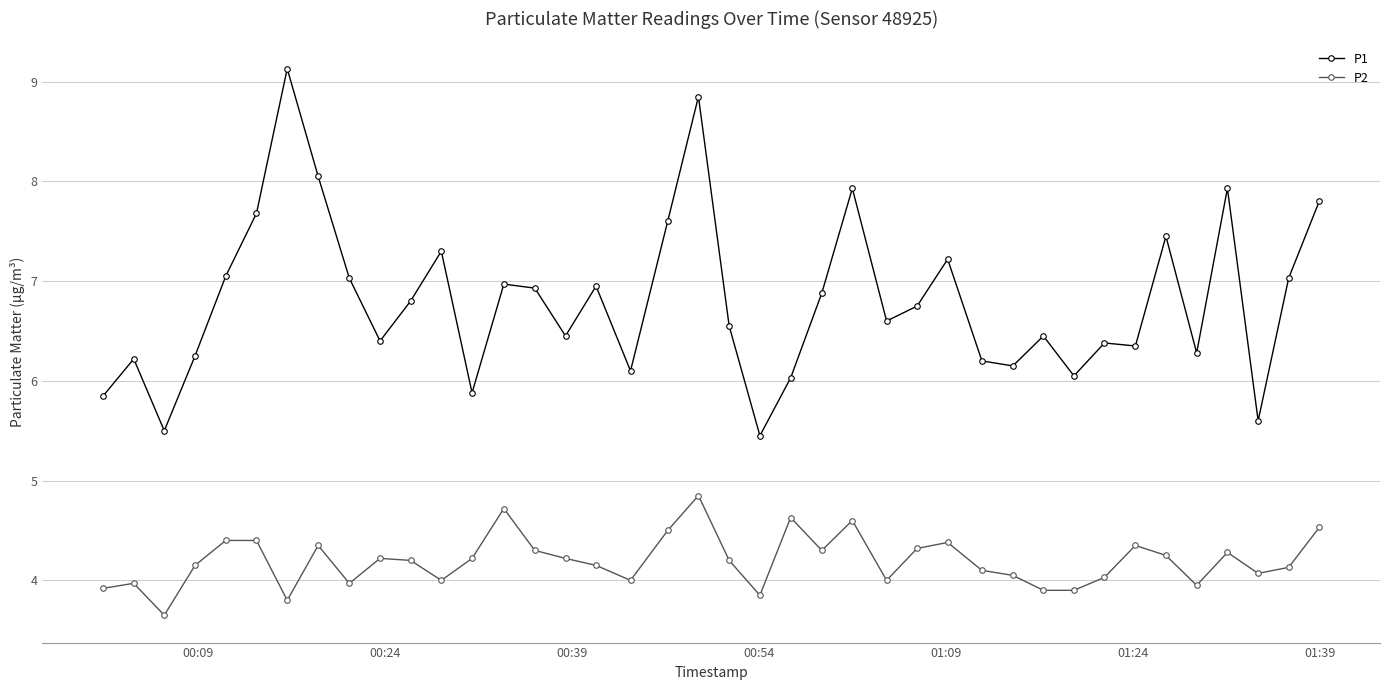

What is the difference between the maximum and minimum values in the P2 series?

1.2